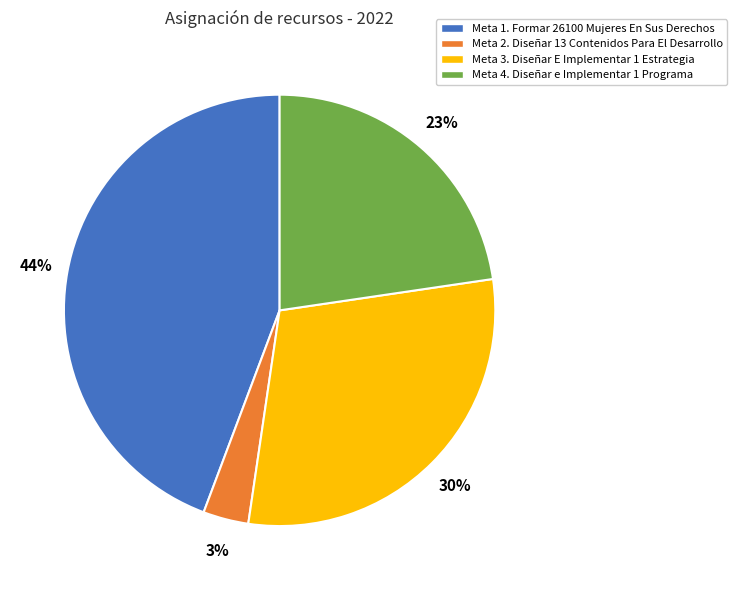

To the nearest percent, what is the difference between the largest and smallest slice percentages?

41%